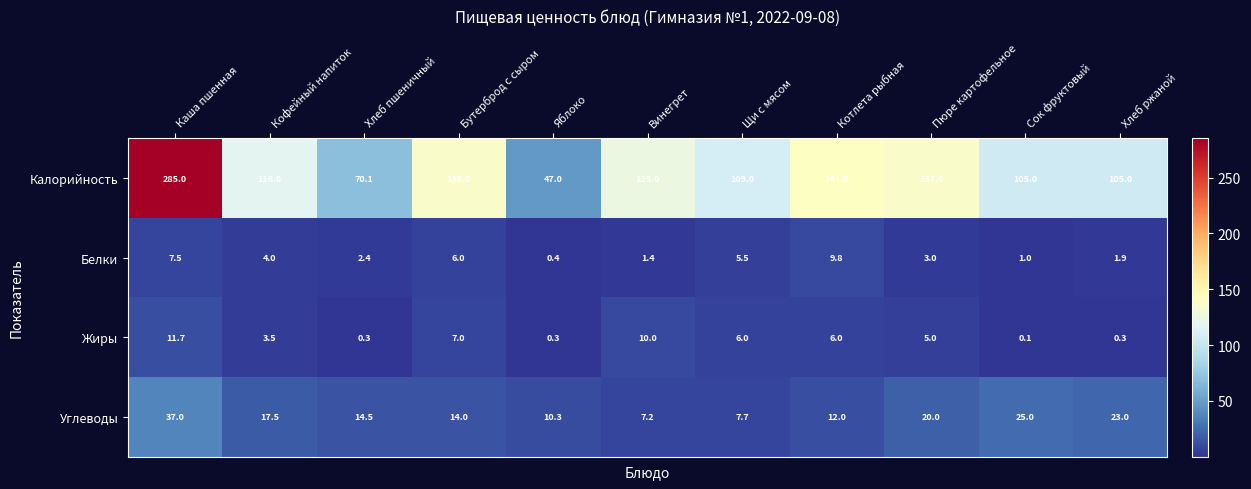

How many series are shown in this chart?

4